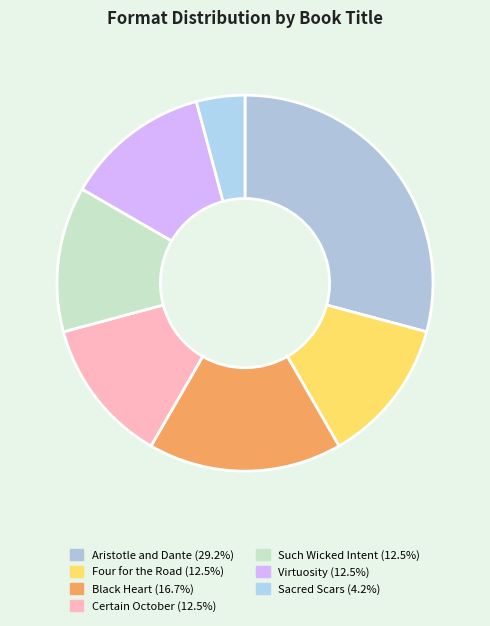

True or false: Aristotle and Dante accounts for 36% of the total.

False